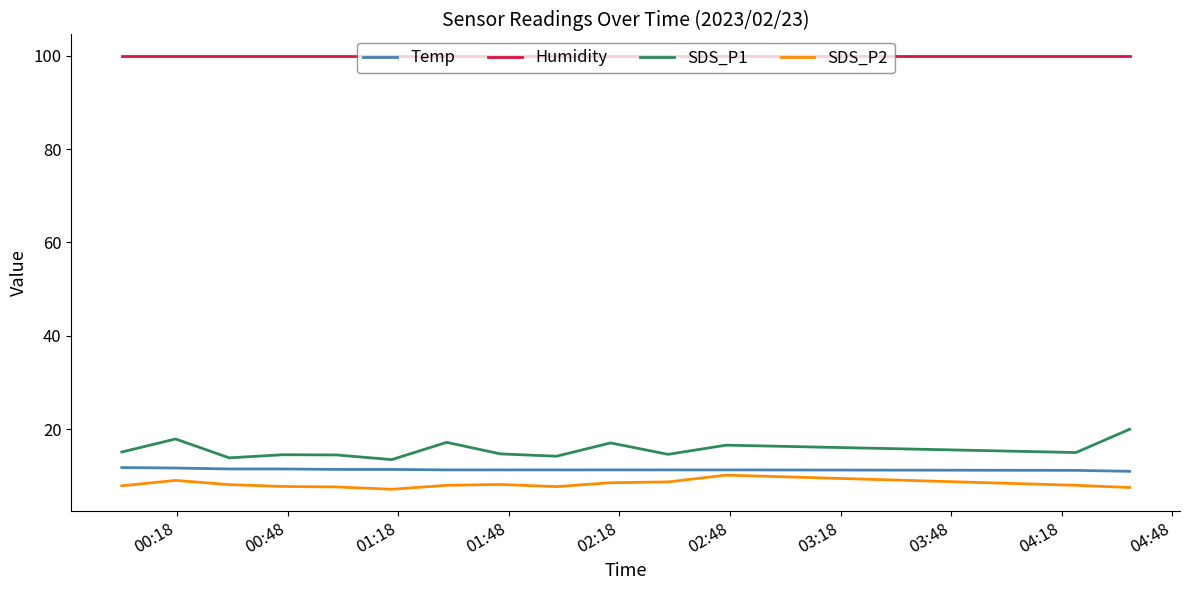

True or false: Temp and SDS_P1 intersect in this chart.

False